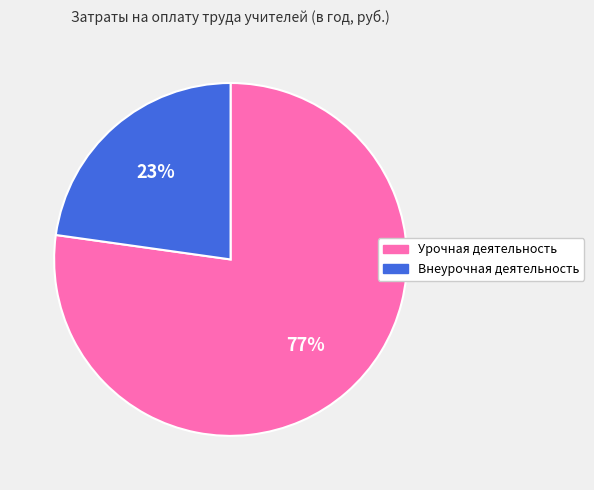

Count the number of slices in the pie.

2